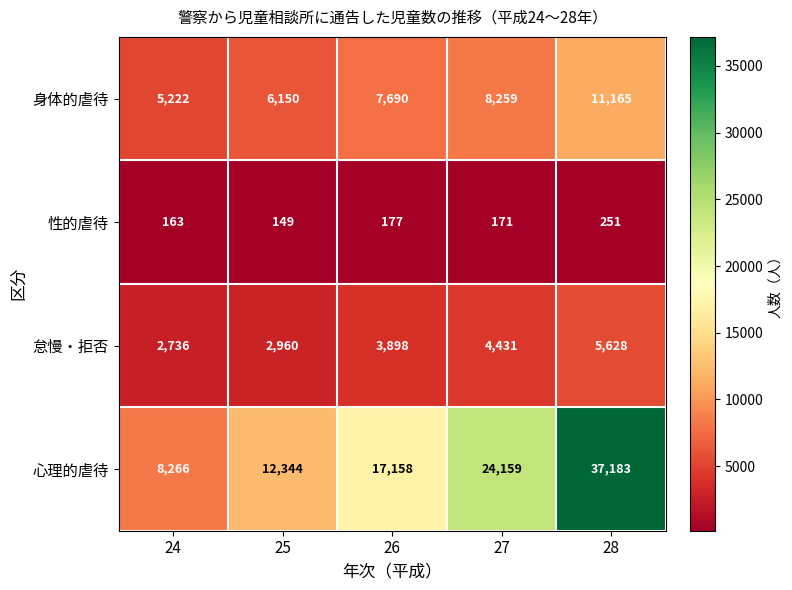

Reading right to left, extract all data points from this chart.

身体的虐待: 28=11165	27=8259	26=7690	25=6150	24=5222
性的虐待: 28=251	27=171	26=177	25=149	24=163
怠慢・拒否: 28=5628	27=4431	26=3898	25=2960	24=2736
心理的虐待: 28=37183	27=24159	26=17158	25=12344	24=8266